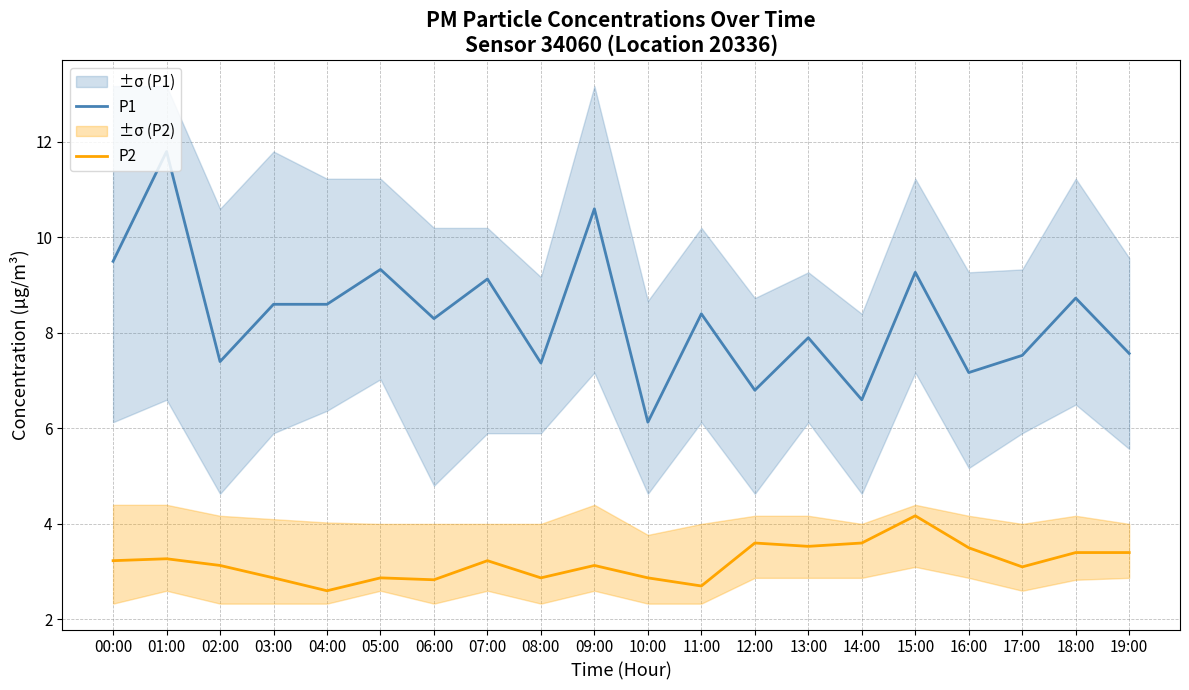

How many lines are shown in the chart?

2